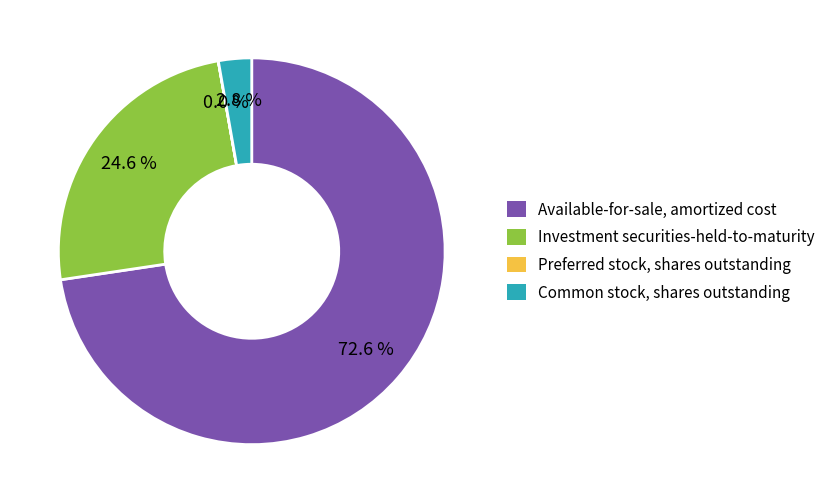

How much of the chart is everything except Common stock, shares outstanding?

97.2%